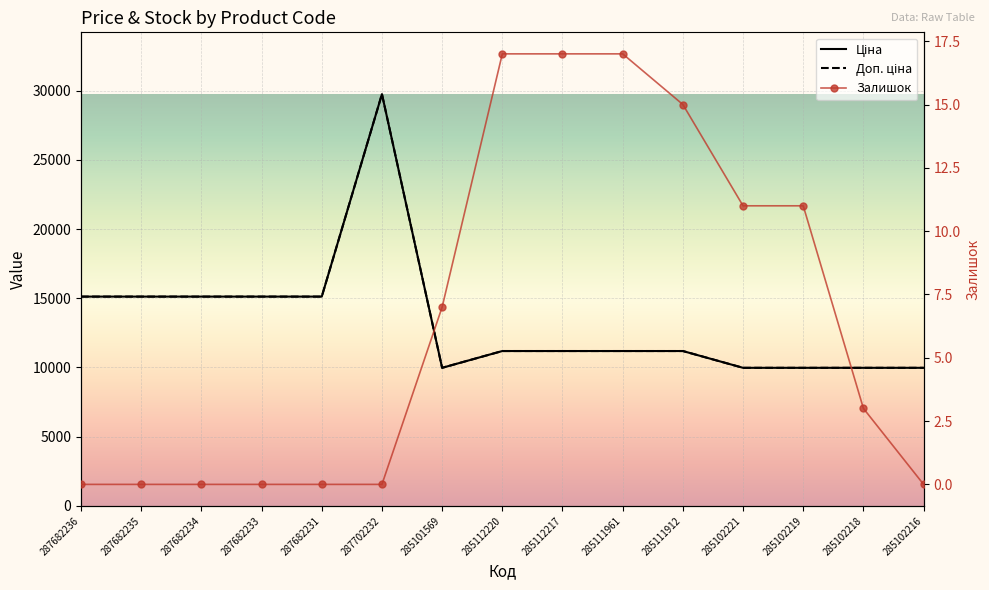

Which series has the largest range (max minus min)?

Ціна